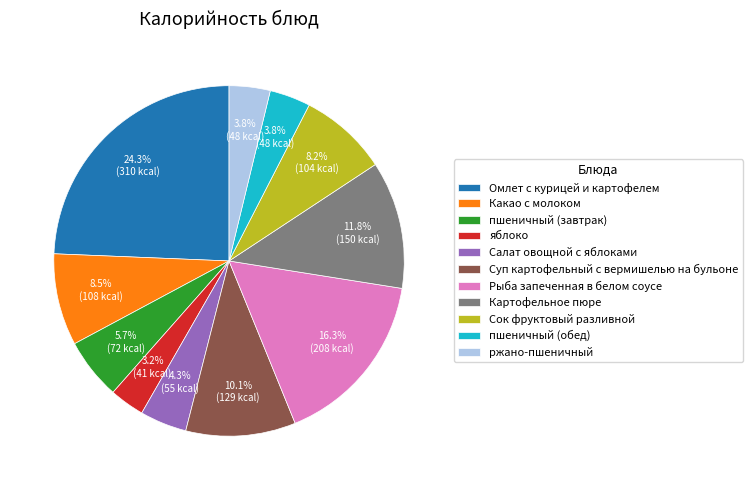

Count the number of slices in the pie.

11